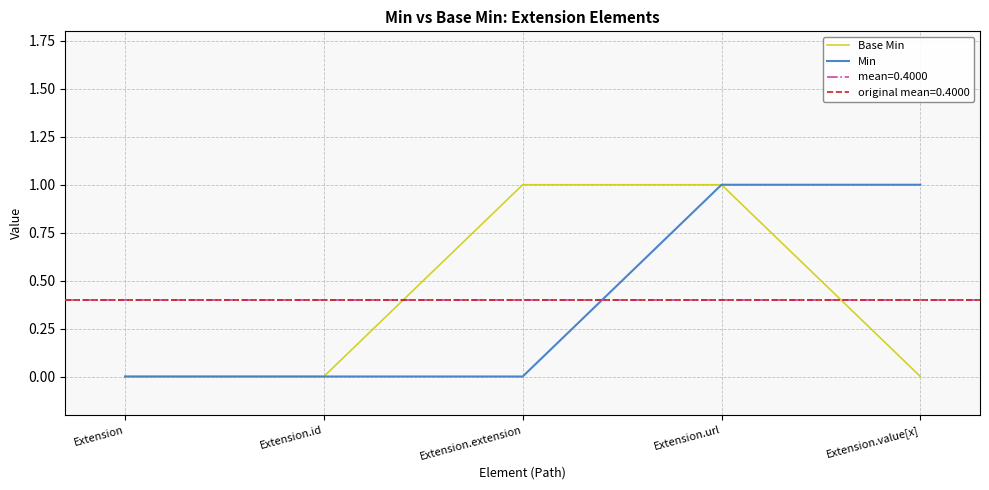

What position from the right is Extension.value[x]?

1